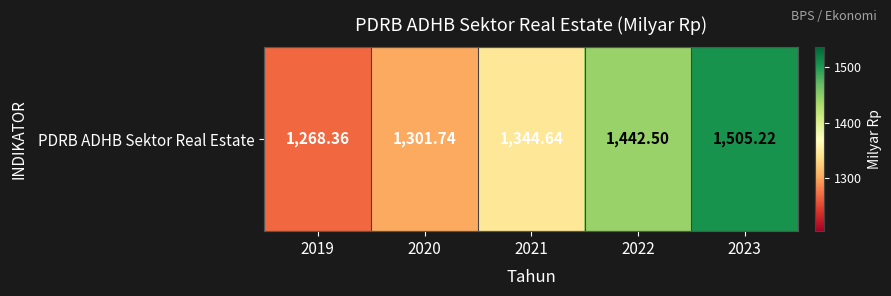

Rank the categories by value from lowest to highest.

2019, 2020, 2021, 2022, 2023